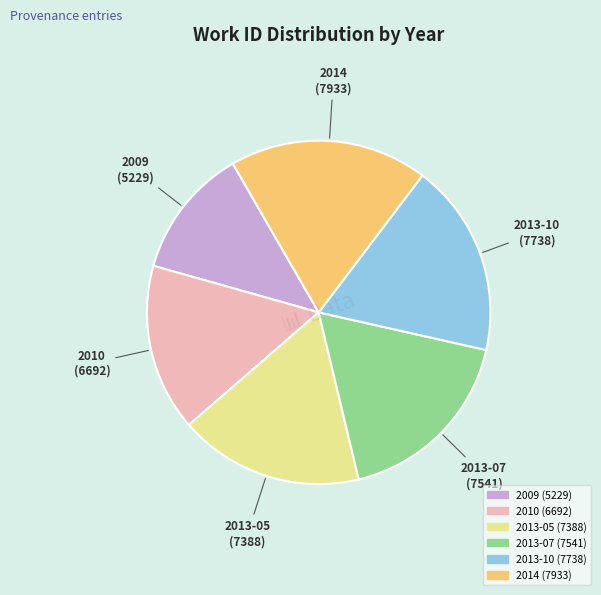

Between 2010 and 2013-05, which is larger?

2013-05